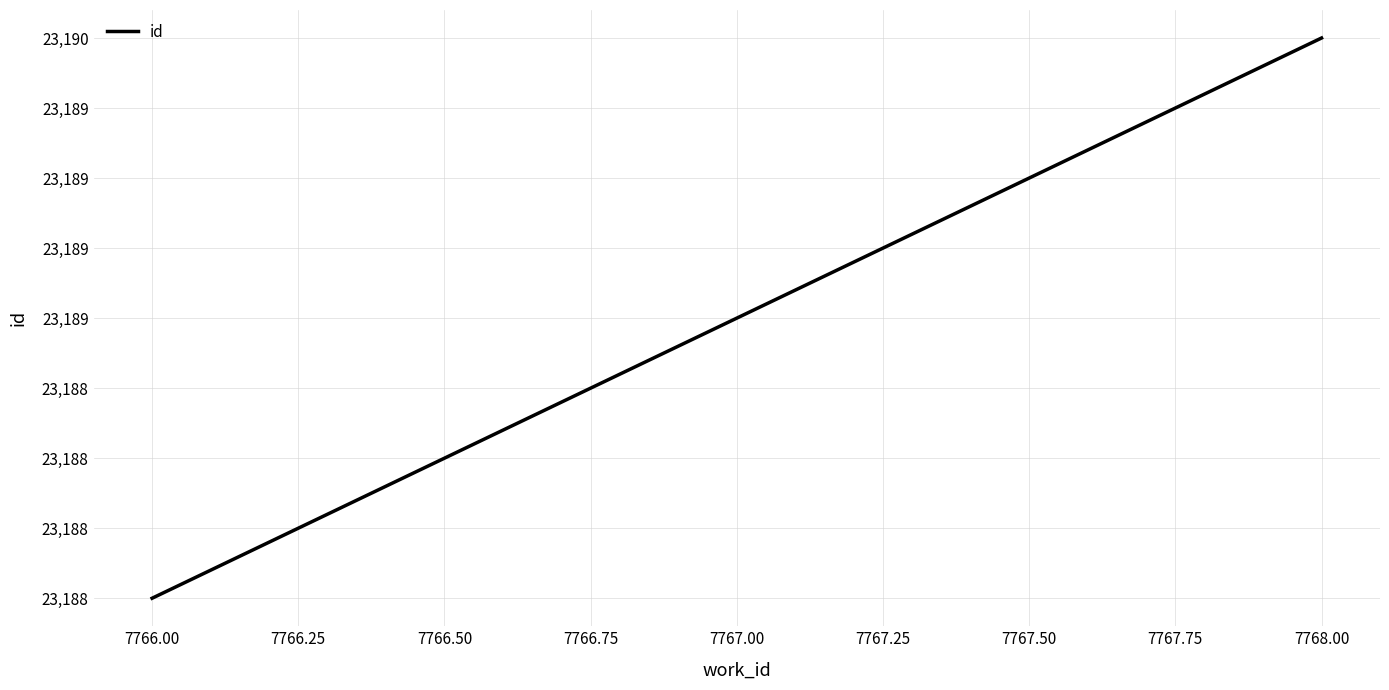

Does the chart have visible grid lines?

Yes